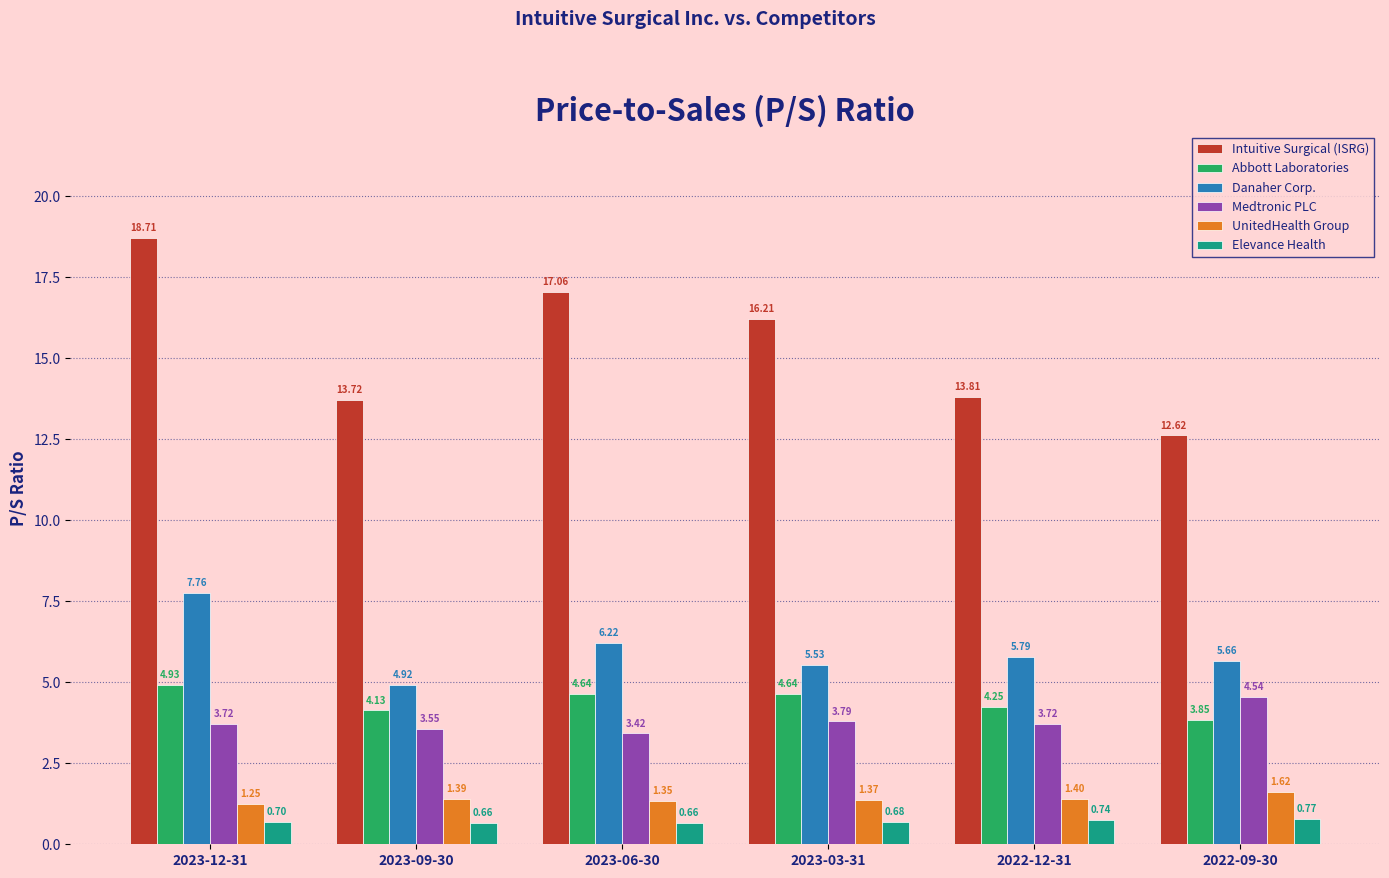

Rank the series at 2022-09-30 from lowest to highest value.

Elevance Health, UnitedHealth Group, Abbott Laboratories, Medtronic PLC, Danaher Corp., Intuitive Surgical (ISRG)